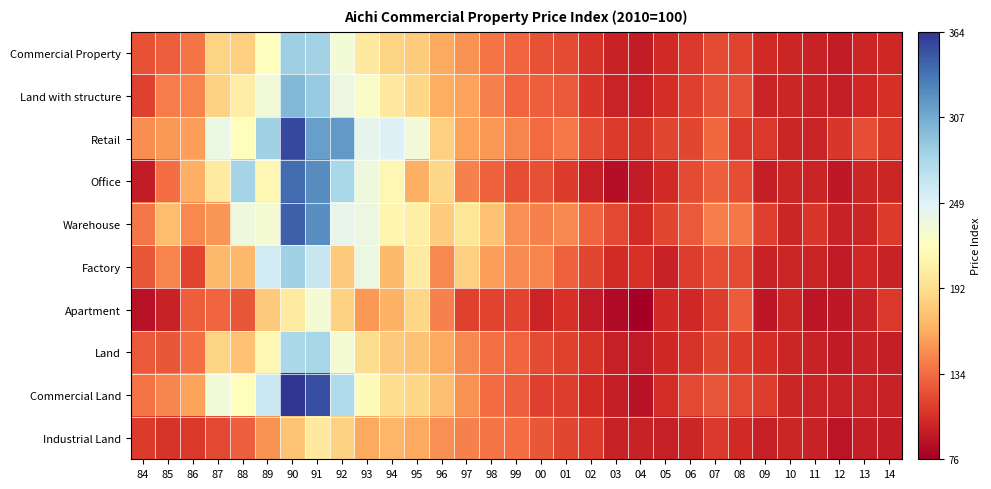

At which category does the chart reach its minimum across all series?

04